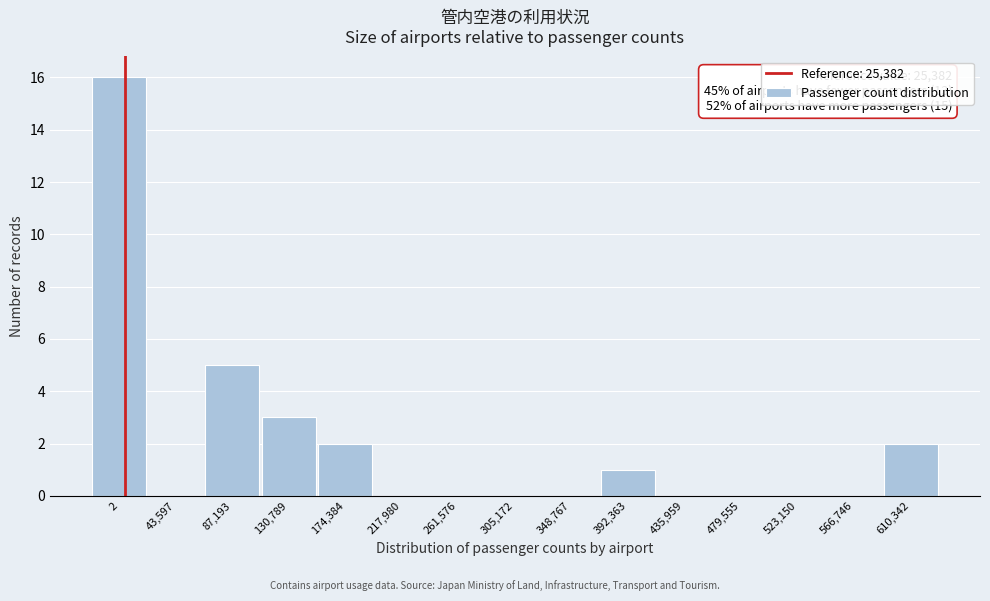

Reading left to right, list all the values displayed in this chart.

2=16	43,597=0	87,193=5	130,789=3	174,384=2	217,980=0	261,576=0	305,172=0	348,767=0	392,363=1	435,959=0	479,555=0	523,150=0	566,746=0	610,342=2